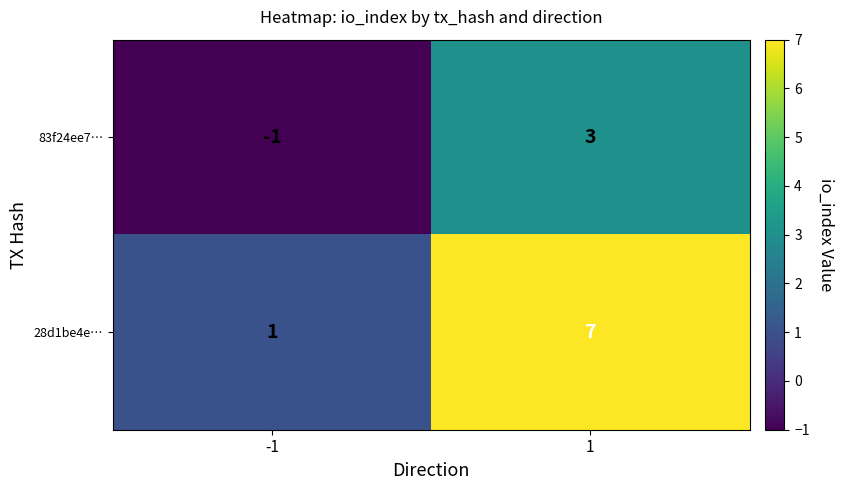

The 83f24ee7… series shows -1 at -1. True or false?

True